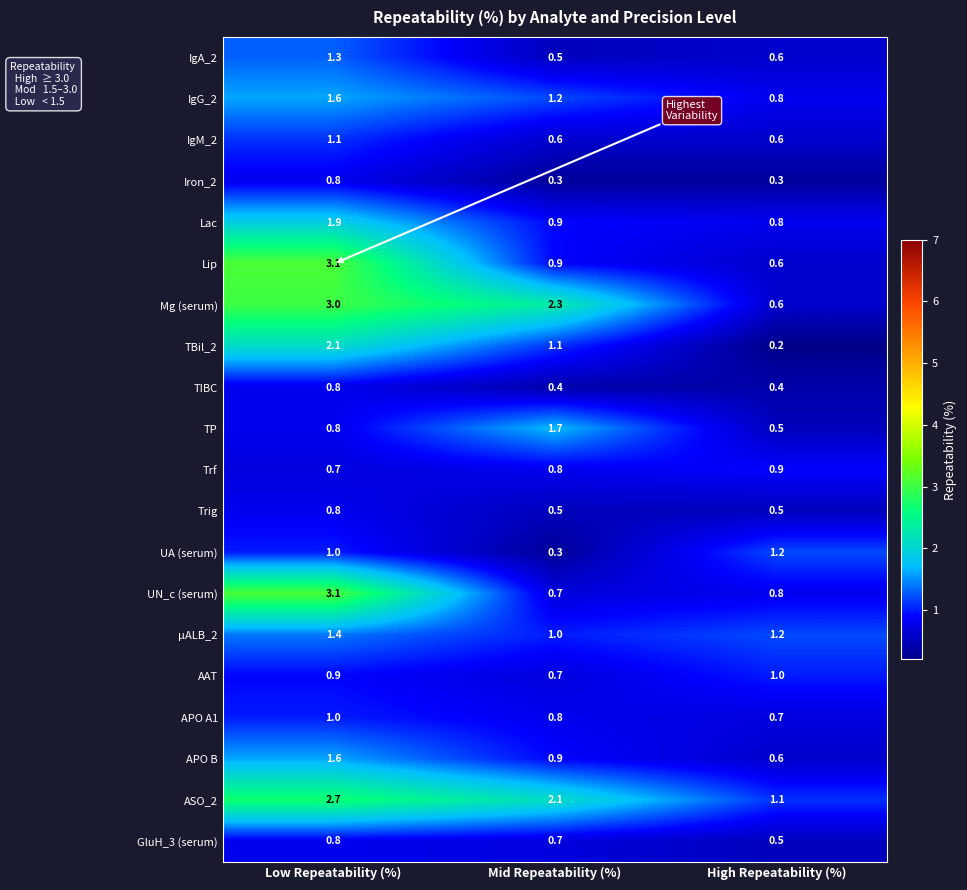

What is the difference between the maximum and minimum values in the IgG_2 series?

0.8